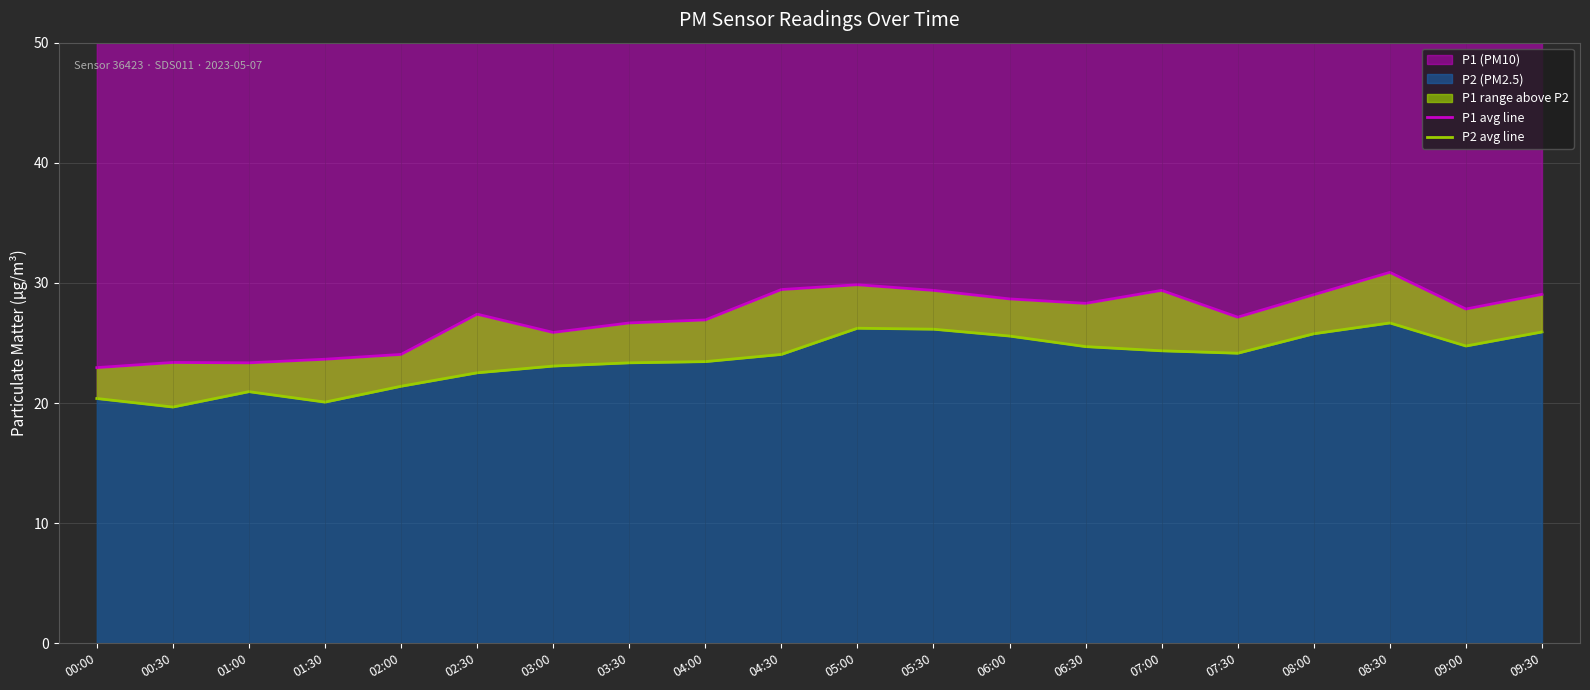

What is the spread (max minus min) of values at 01:00?

2.4